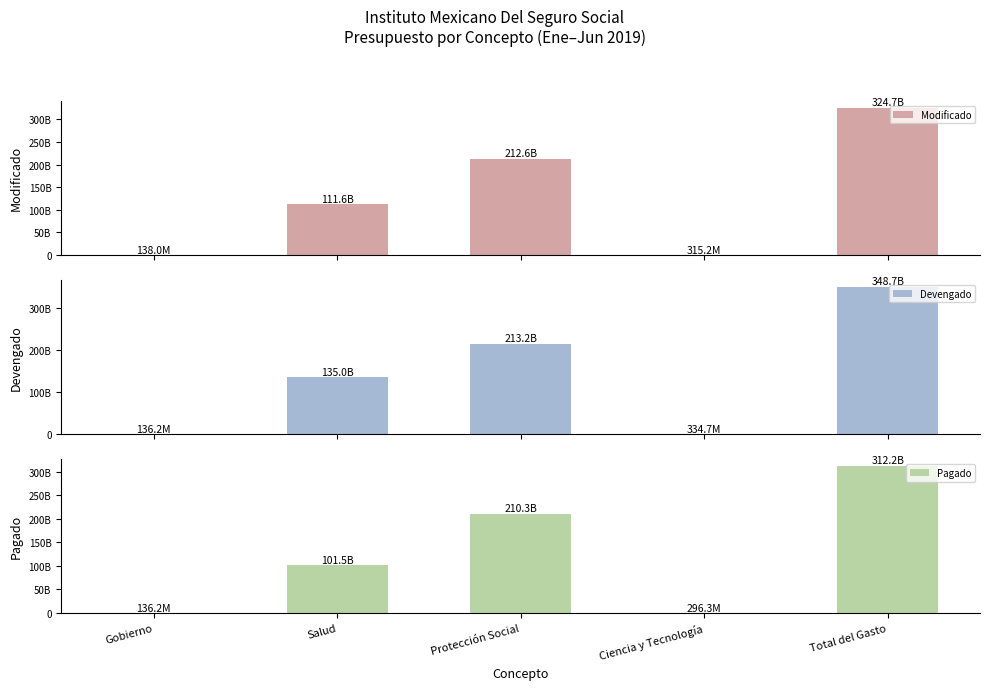

What is the sum of all Modificado values?

649396855298.0